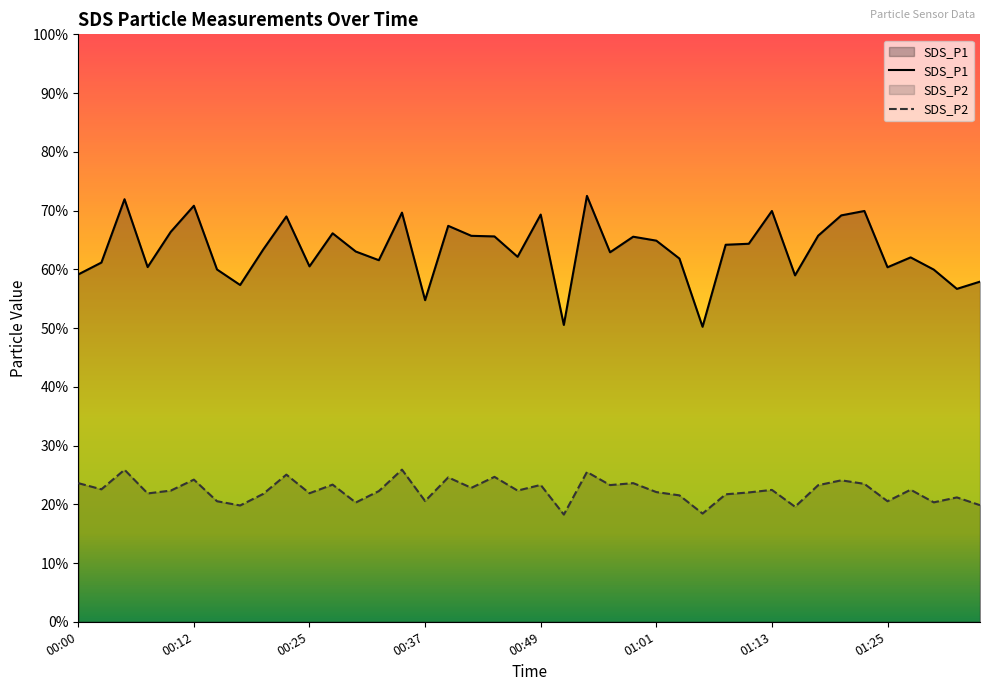

What is the sum of the SDS_P2 values at 00:08 and 00:37?

42.4